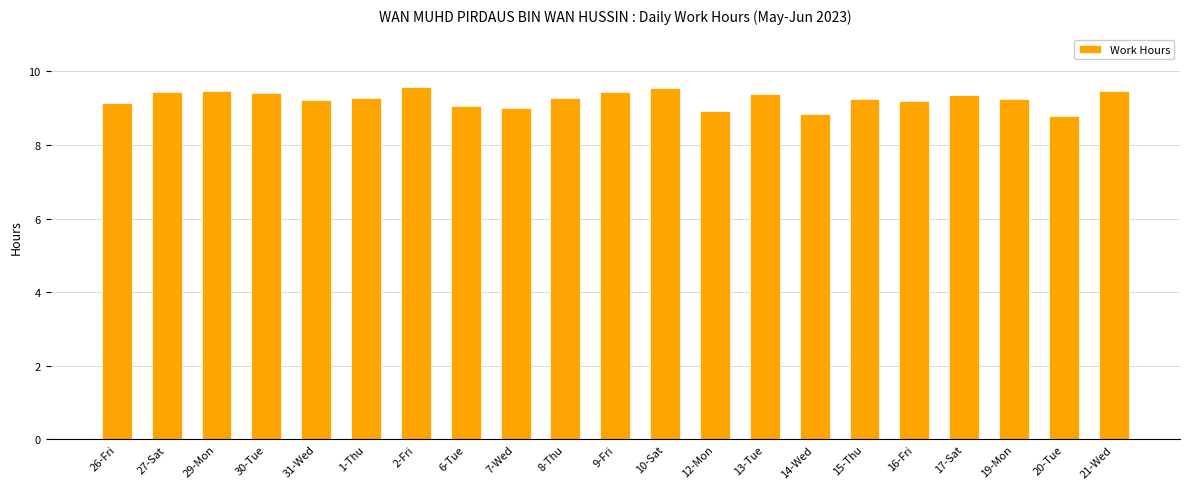

What is the ratio of the value at 6-Tue to the value at 20-Tue?

1.0